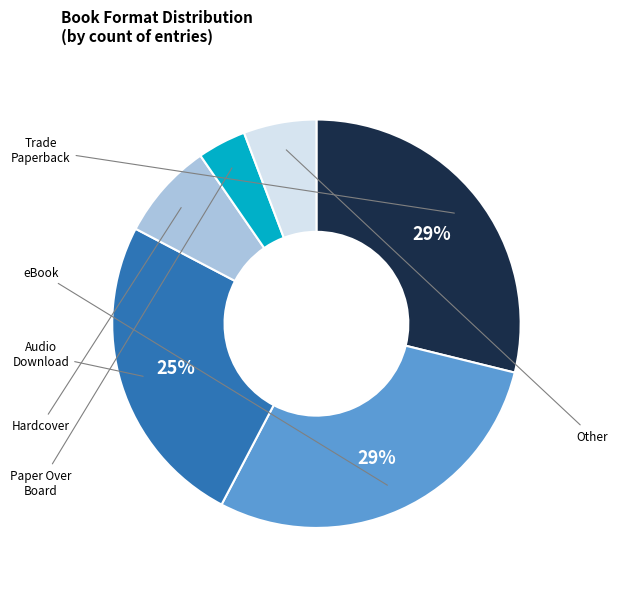

Does any single category account for the majority?

No